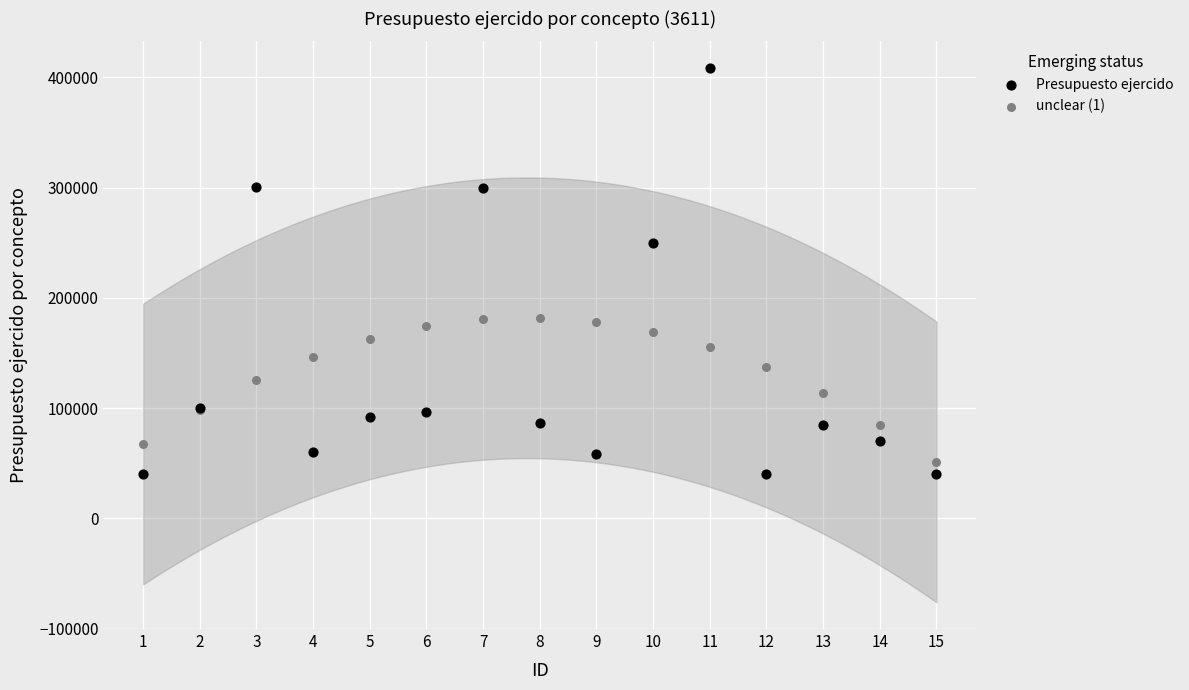

In the Presupuesto ejercido series, what Y value is closest to 224122?

249883.3